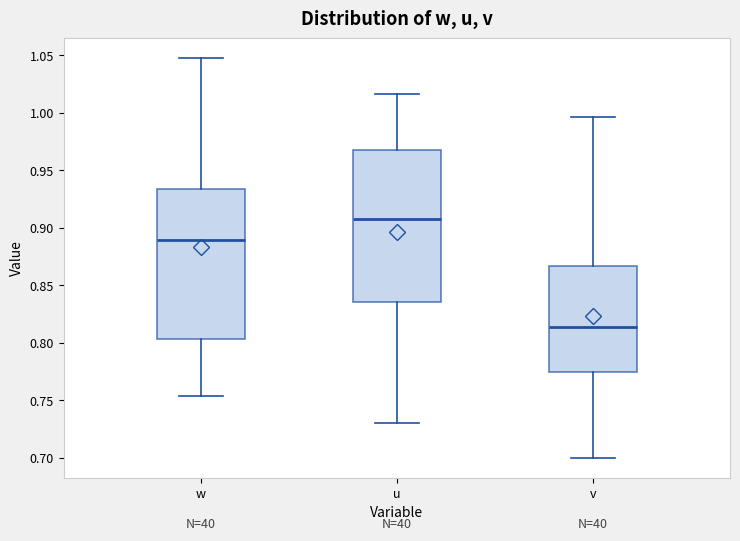

Reading left to right, transcribe this box plot: for each box, give where its median line is, the range the box spans, and where its two whiskers end, as read against the y-axis. The values are not printed on the chart, so give them approximately, as read against the axis.

w: median 0.890, box 0.805 to 0.935, whiskers 0.755 to 1.045
u: median 0.910, box 0.835 to 0.970, whiskers 0.730 to 1.015
v: median 0.815, box 0.775 to 0.865, whiskers 0.700 to 0.995